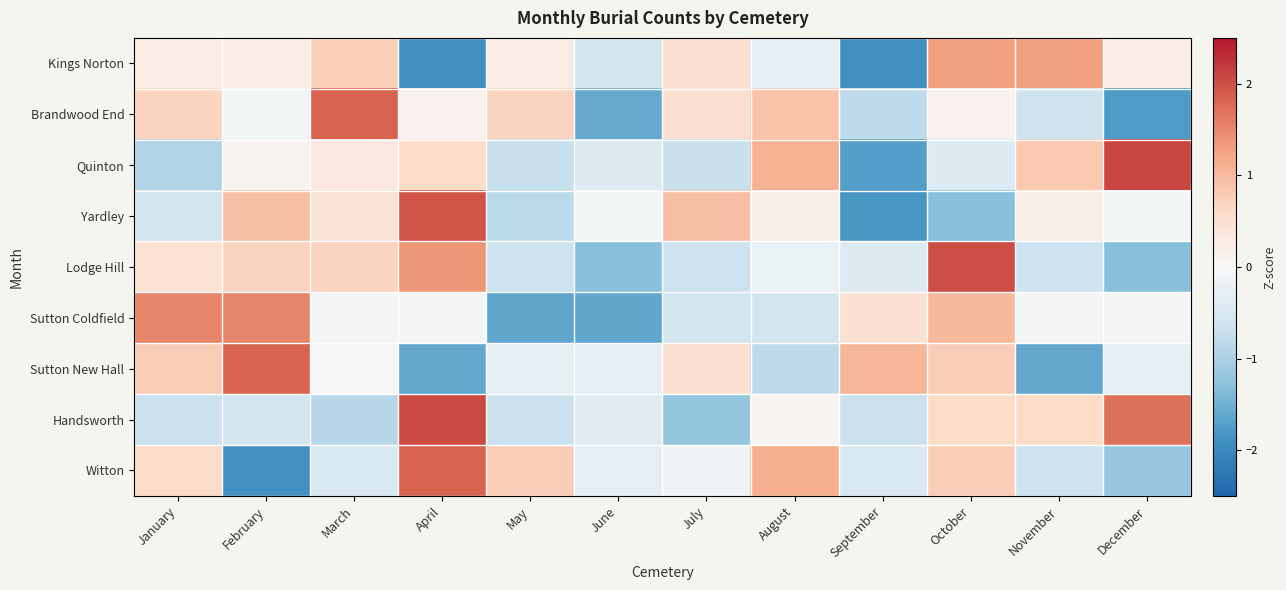

Which label corresponds to the smallest value in the chart?

April